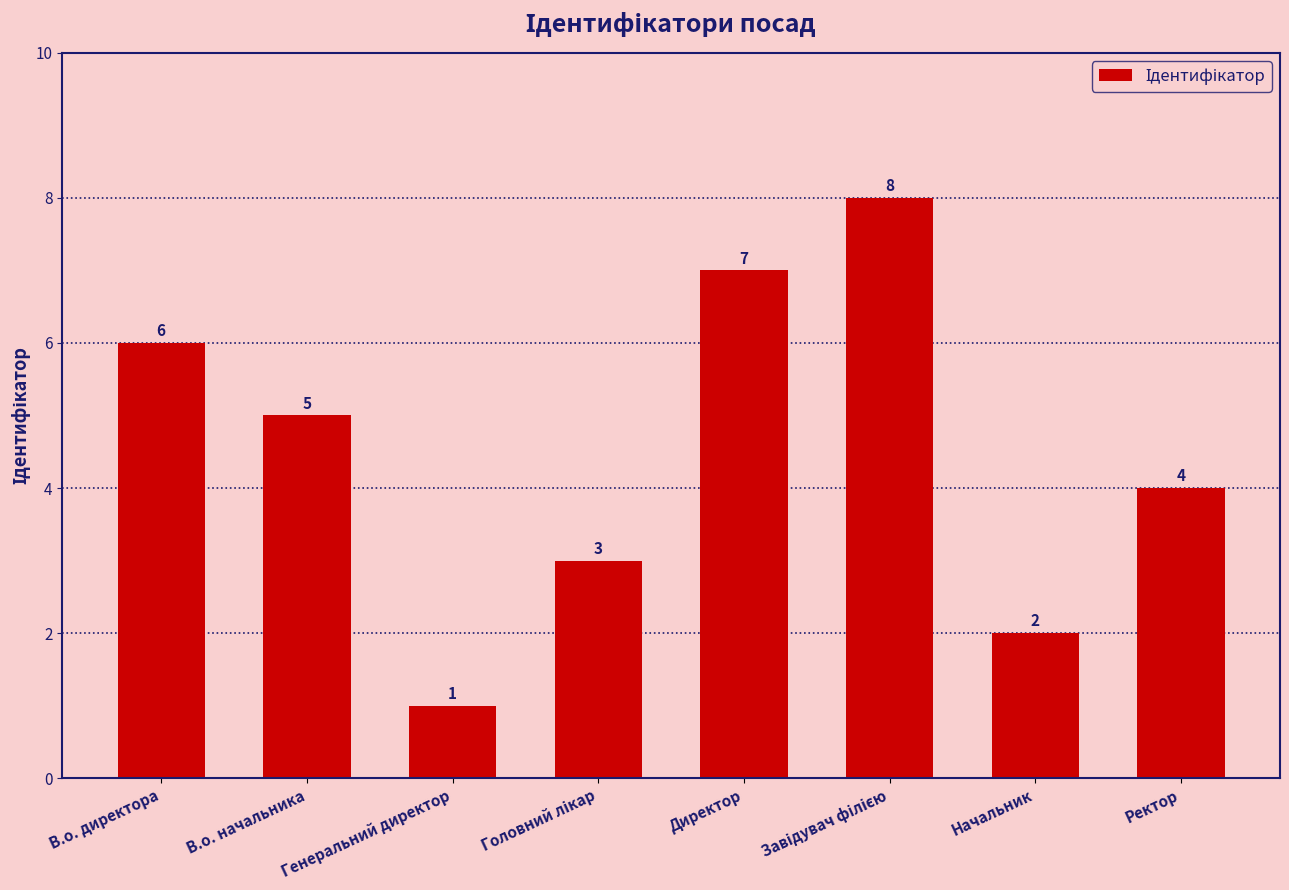

Reading left to right, what are all the values shown in this chart?

6	5	1	3	7	8	2	4